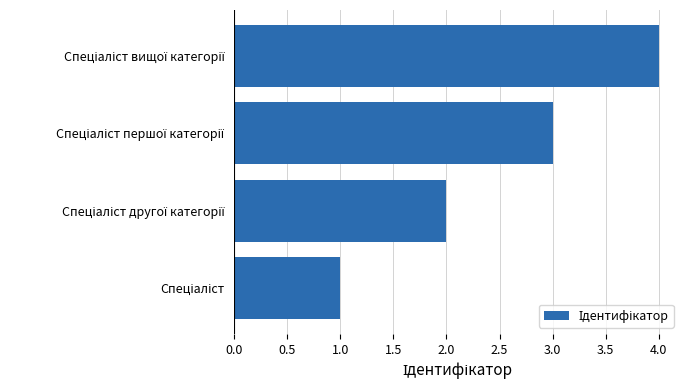

What is the greatest value displayed?

4